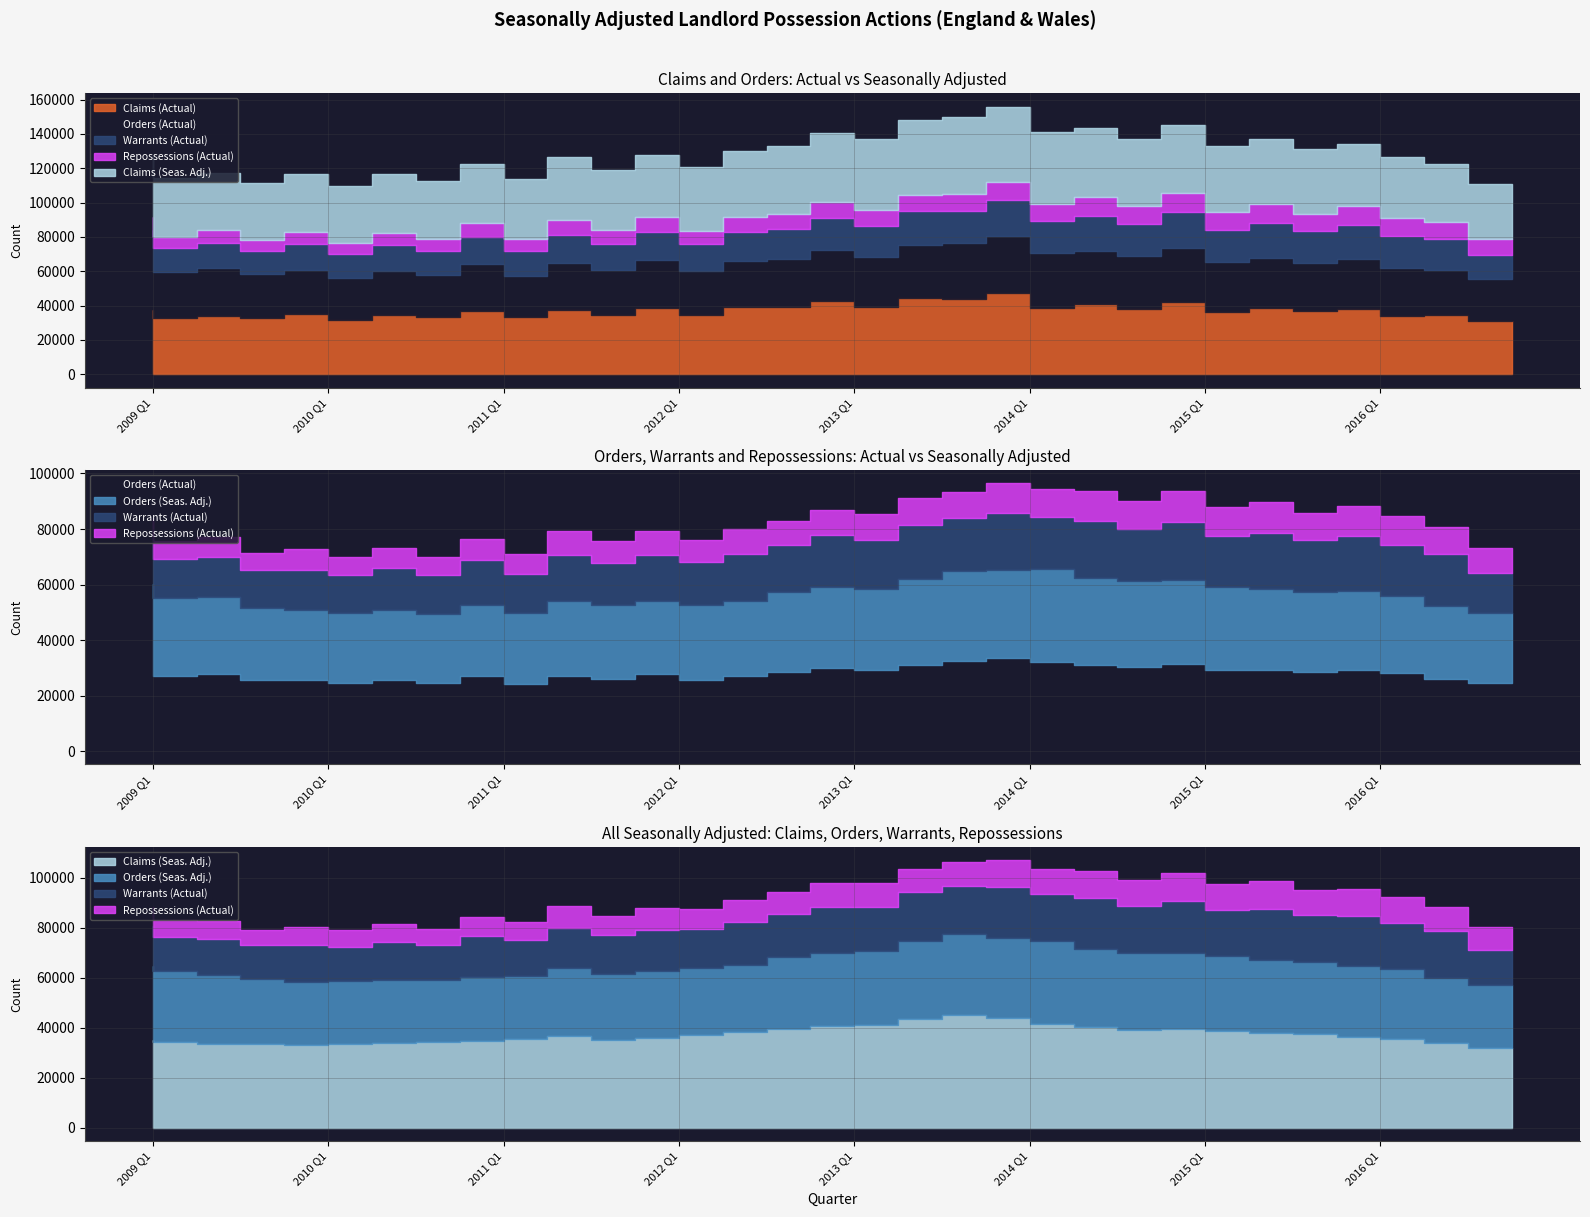

What is the difference between the second highest and second lowest values in the Warrants (Actual) series?

6835.0